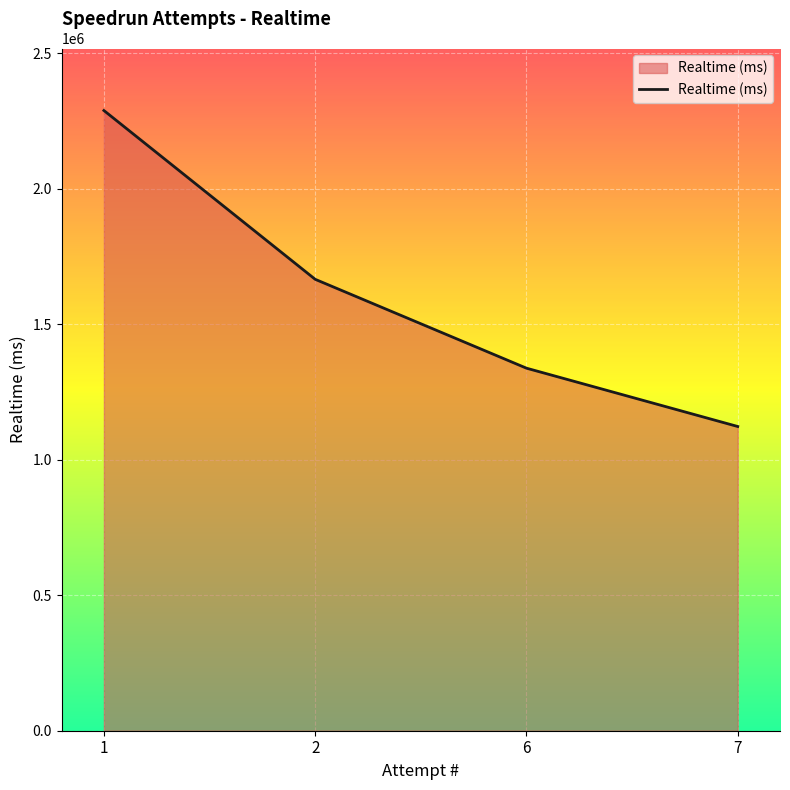

Reading right to left, extract all data points from this chart.

1122531	1337723	1665631	2288438